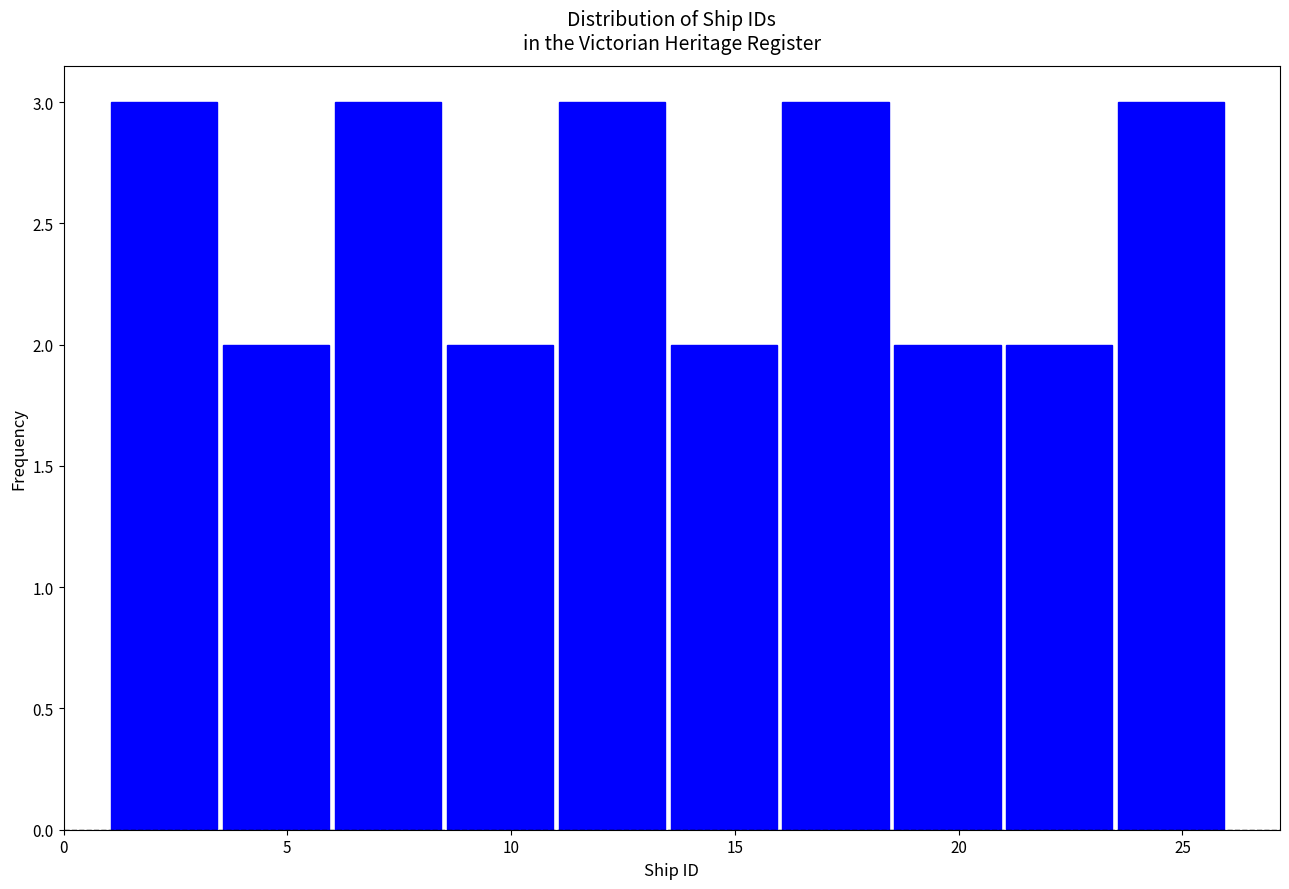

Reading left to right, list every bar in this chart as the range it spans on the x-axis followed by its height. The values are not printed on the chart, so give them approximately, as read against the axis.

1.0 to 3.5: 3
3.5 to 6.0: 2
6.0 to 8.5: 3
8.5 to 11.0: 2
11.0 to 13.5: 3
13.5 to 16.0: 2
16.0 to 18.5: 3
18.5 to 21.0: 2
21.0 to 23.5: 2
23.5 to 26.0: 3